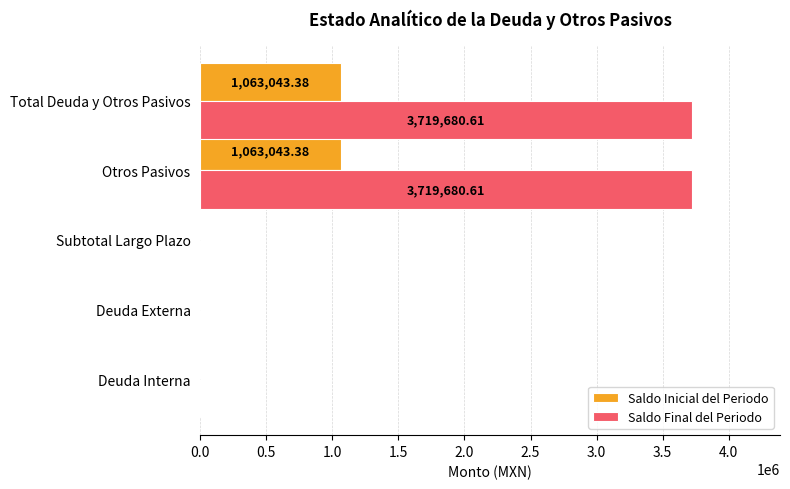

What is the sum of all Saldo Inicial del Periodo values?

2126086.8